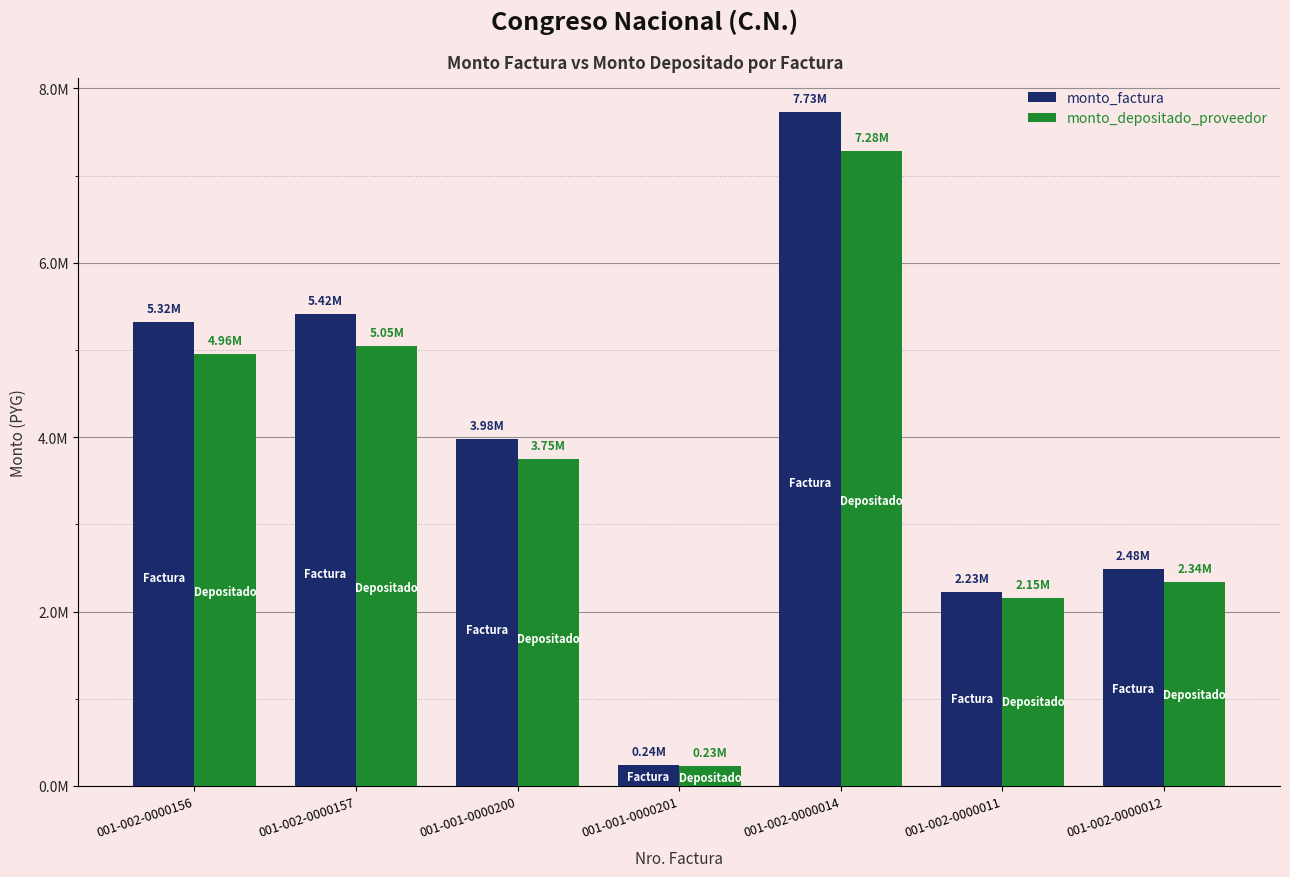

What is the total value across all series at 001-002-0000012?

4819290